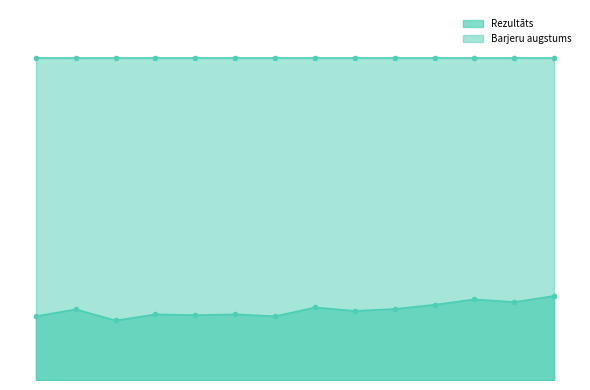

What is the ratio of the value at 9 to the value at 5?

1.1